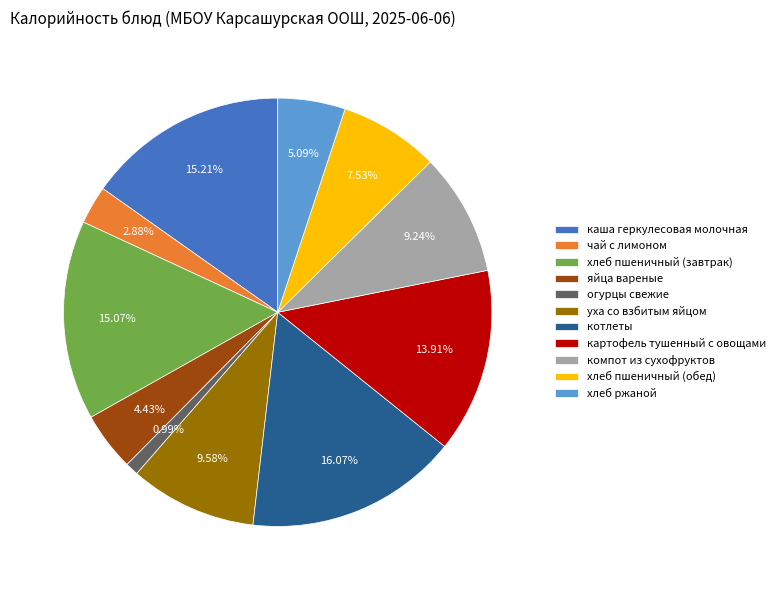

Does компот из сухофруктов represent more than half of the total?

No